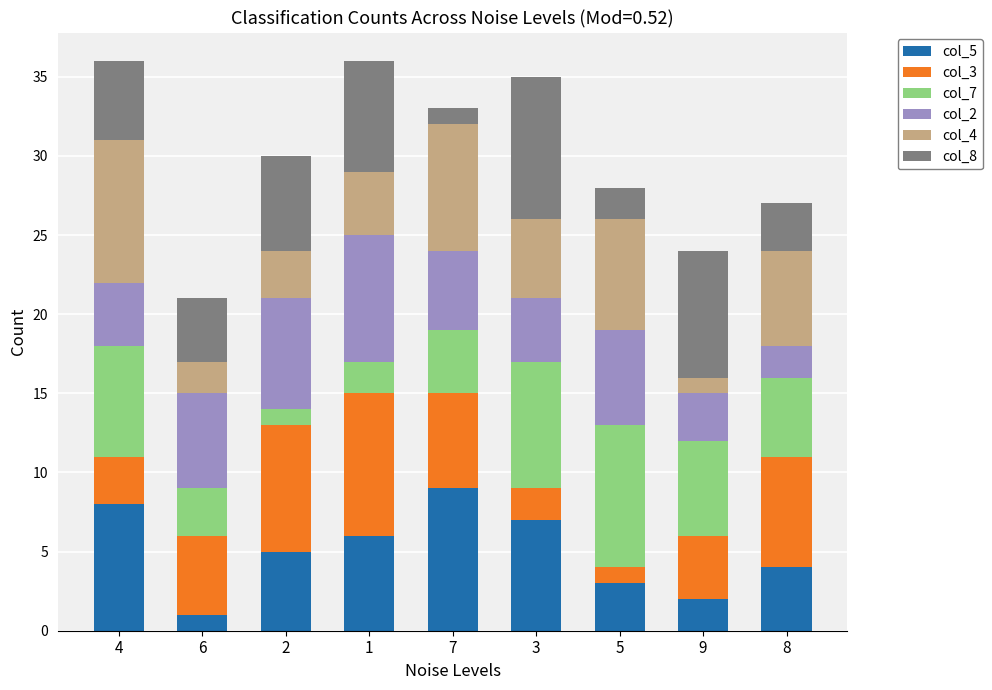

True or false: col_5 has a value of 3 at 2.

False